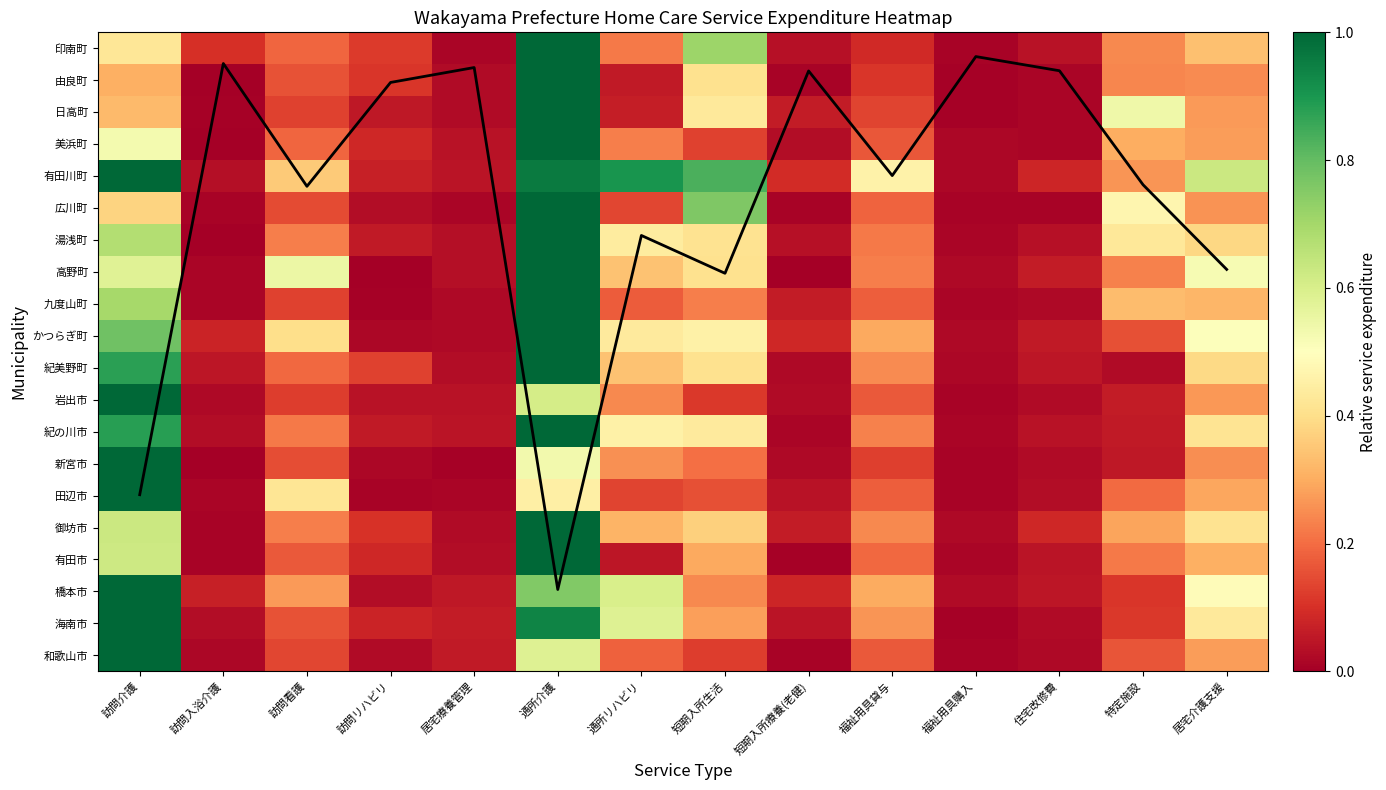

Count the number of categories in the chart.

14